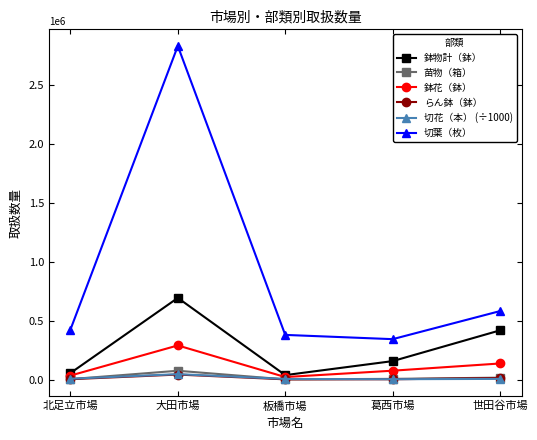

What is the total value across all series at 葛西市場?

595461.9